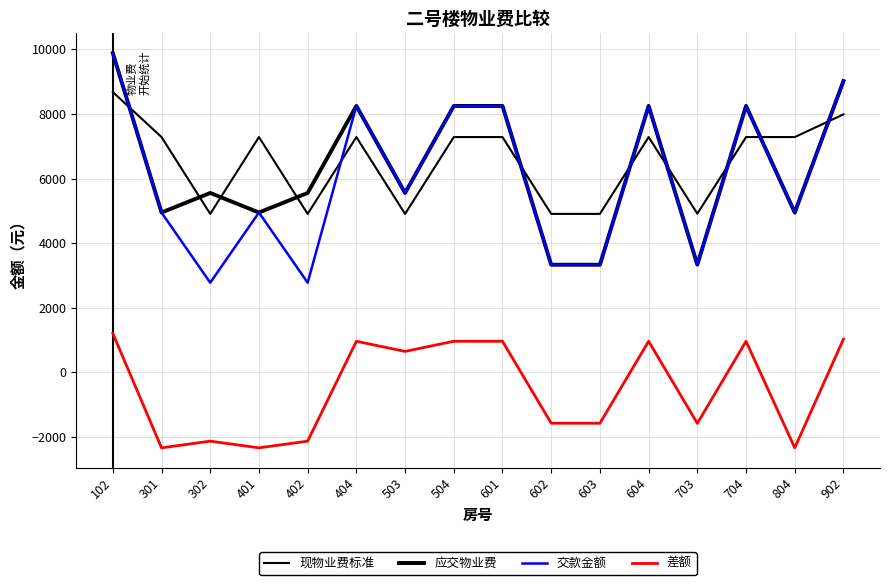

Rank the series at 102 from highest to lowest value.

应交物业费, 交款金额, 现物业费标准, 差额